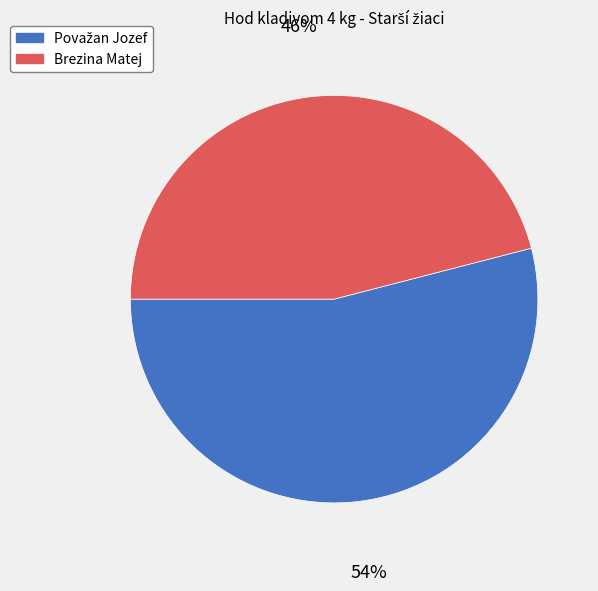

Is Brezina Matej the majority of the pie?

No